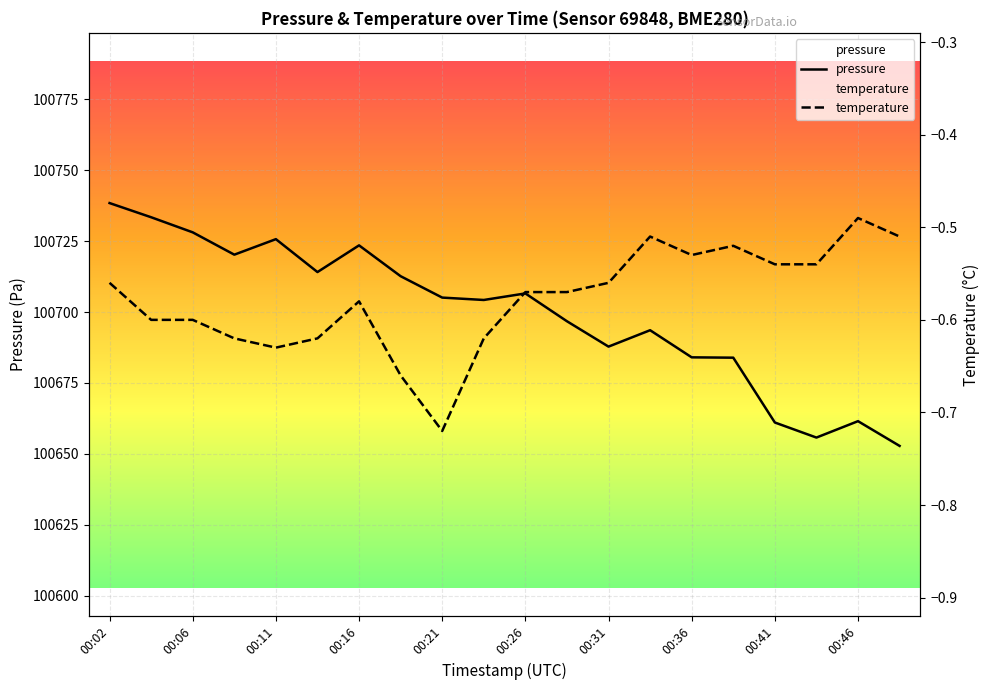

Rank the categories by temperature value from lowest to highest.

00:21, 00:19, 00:11, 00:09, 00:14, 00:24, 00:04, 00:06, 00:16, 00:26, 00:29, 00:02, 00:31, 00:41, 00:43, 00:36, 00:38, 00:34, 00:48, 00:46